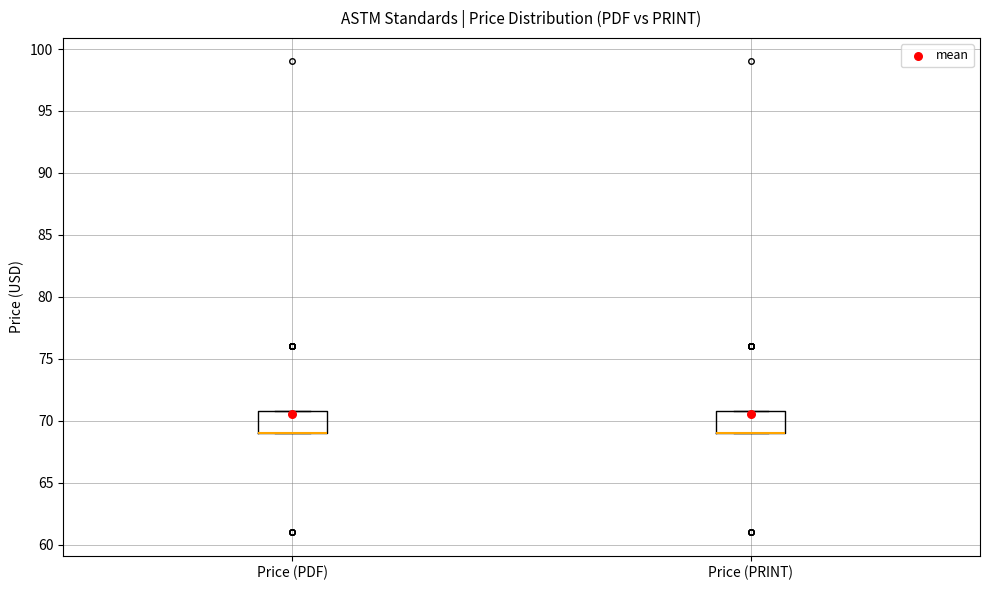

Reading left to right, transcribe this box plot: for each box, give where its median line is, the range the box spans, and where its two whiskers end, as read against the y-axis. The values are not printed on the chart, so give them approximately, as read against the axis.

Price (PDF): median 69 (drawn on the box's lower edge), box 69 to 71, whiskers 69 to 71
Price (PRINT): median 69 (drawn on the box's lower edge), box 69 to 71, whiskers 69 to 71